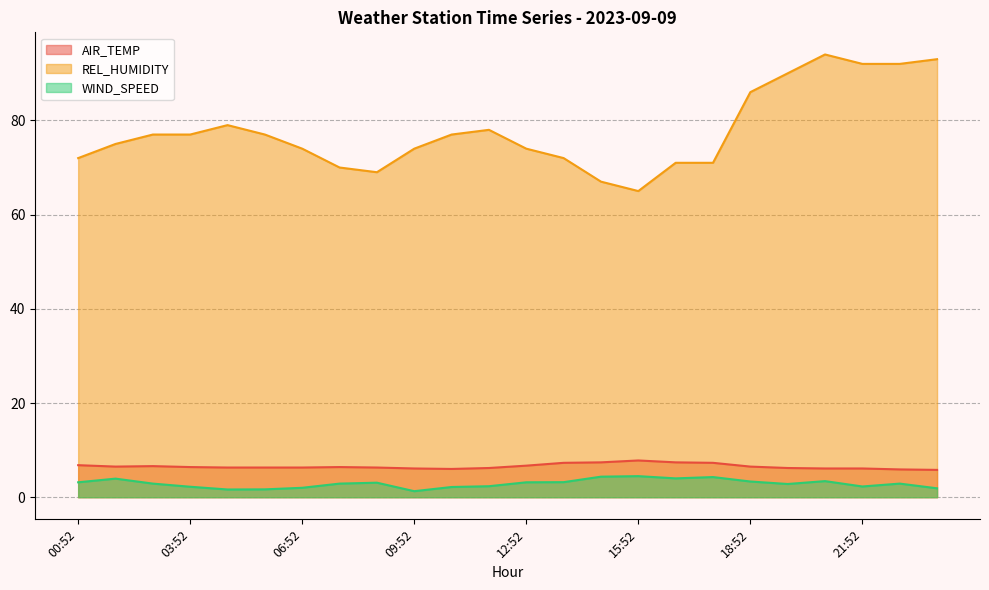

What is the total value across all series at 20:52?

103.5